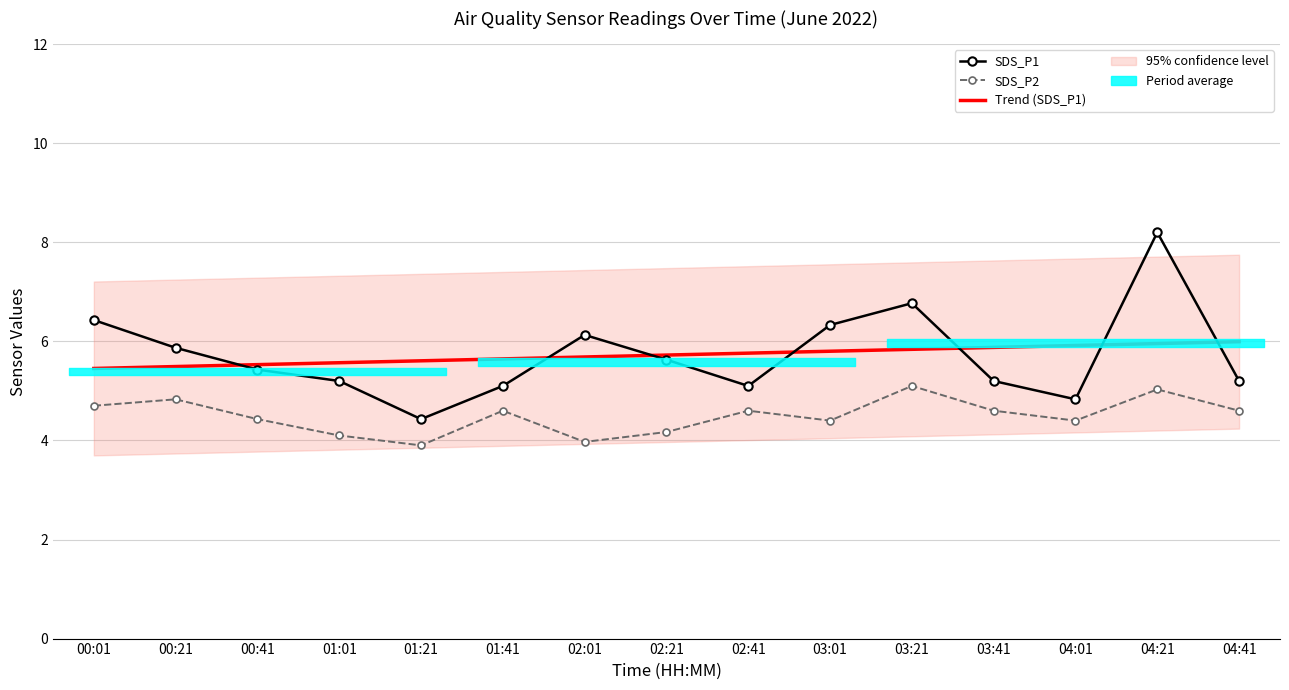

The SDS_P2 series shows 4.4 at 03:01. True or false?

True